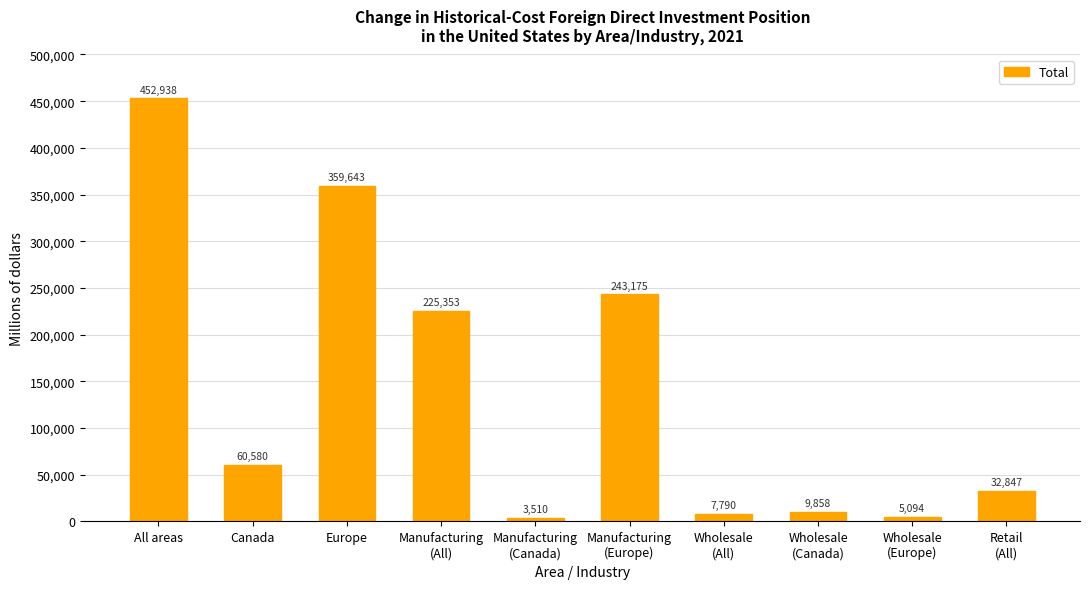

At which label is the value closest to 228224?

Manufacturing
(All)